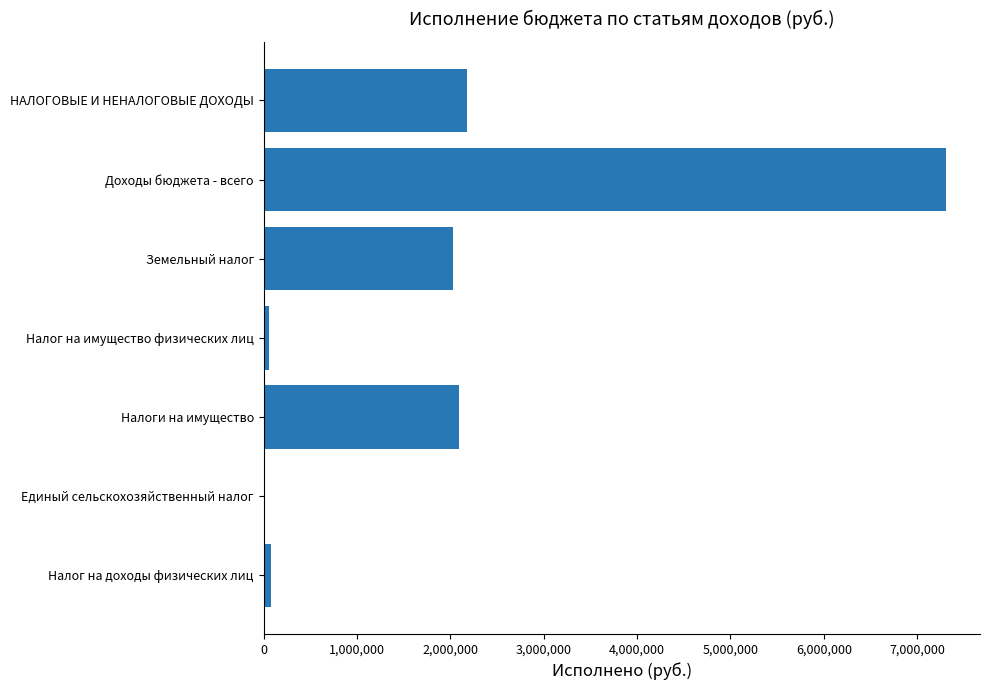

The value at Земельный налог is 2032174.0. True or false?

True